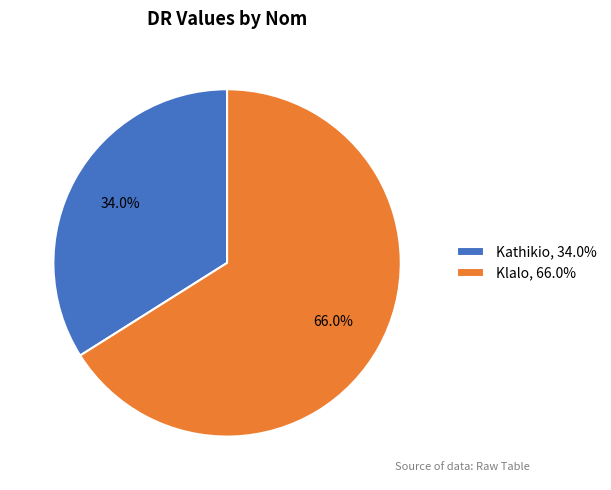

Which has a higher value, Kathikio or Klalo?

Klalo